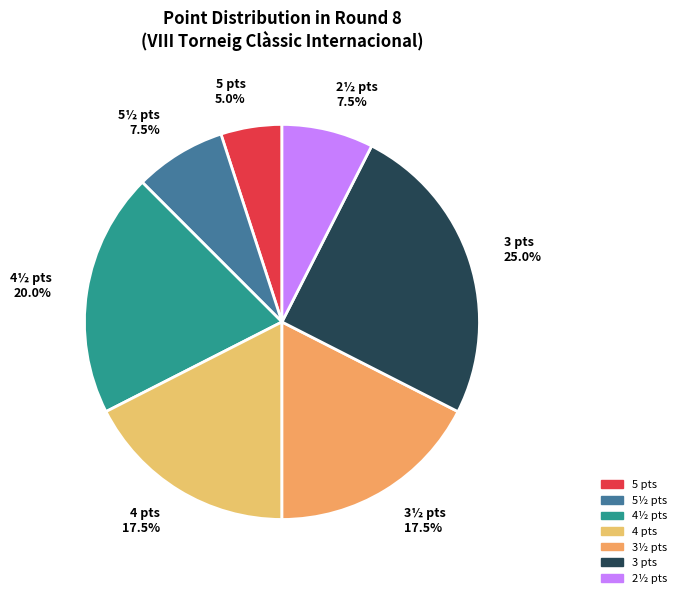

To the nearest percent, what portion does 5 represent?

5%